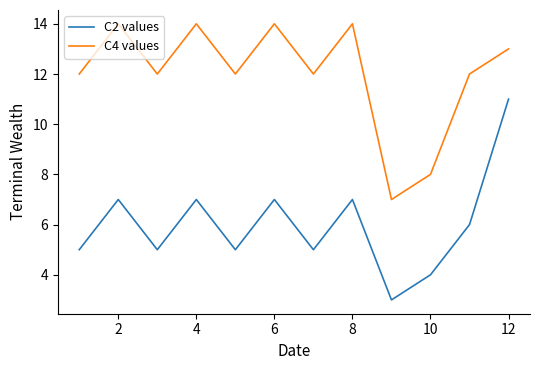

Which series has the largest total across all categories?

C4 values